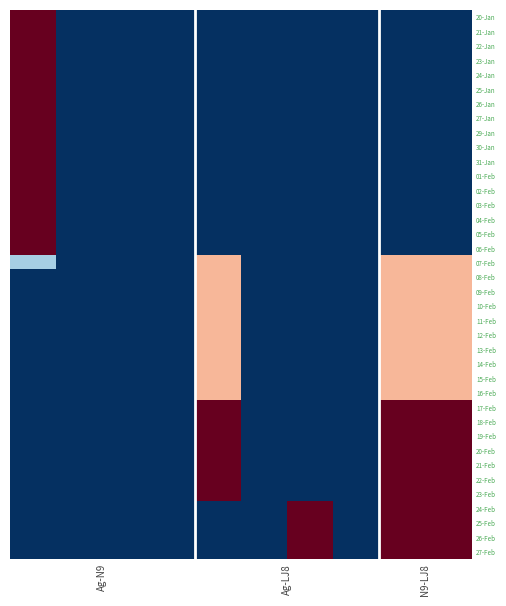

At which category is the sum across all series the highest?

8